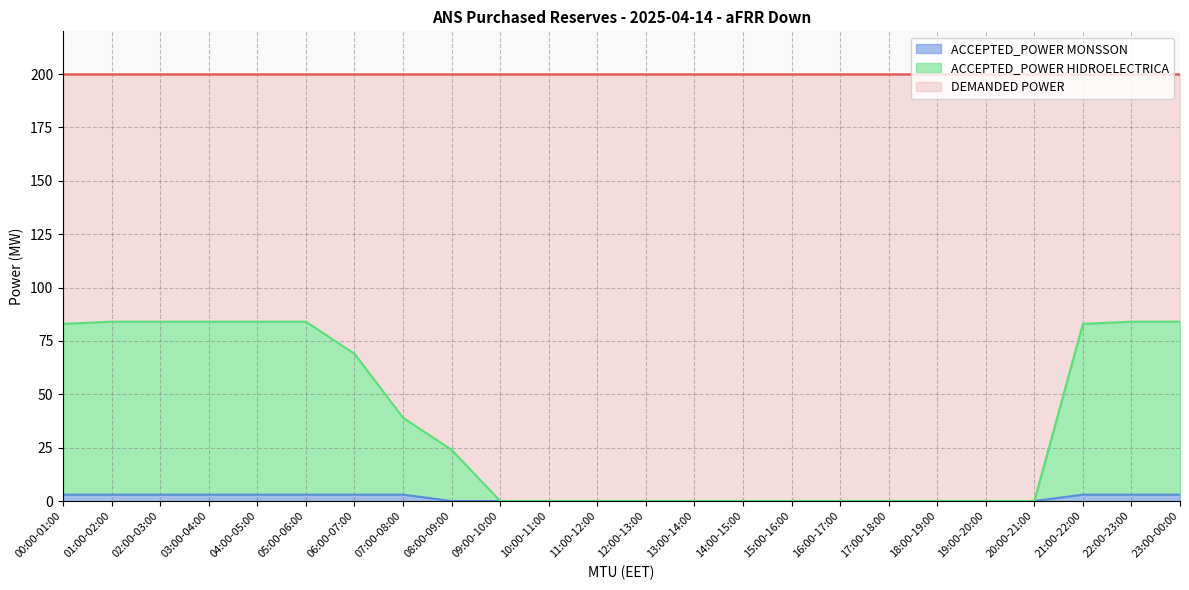

What is the sum of all ACCEPTED_POWER HIDROELECTRICA values?

886